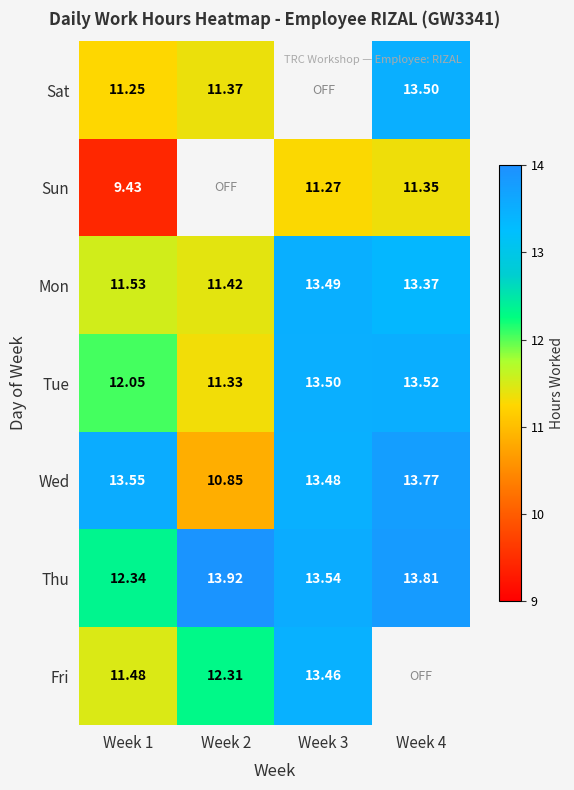

How many values in the Wed series exceed 13?

3